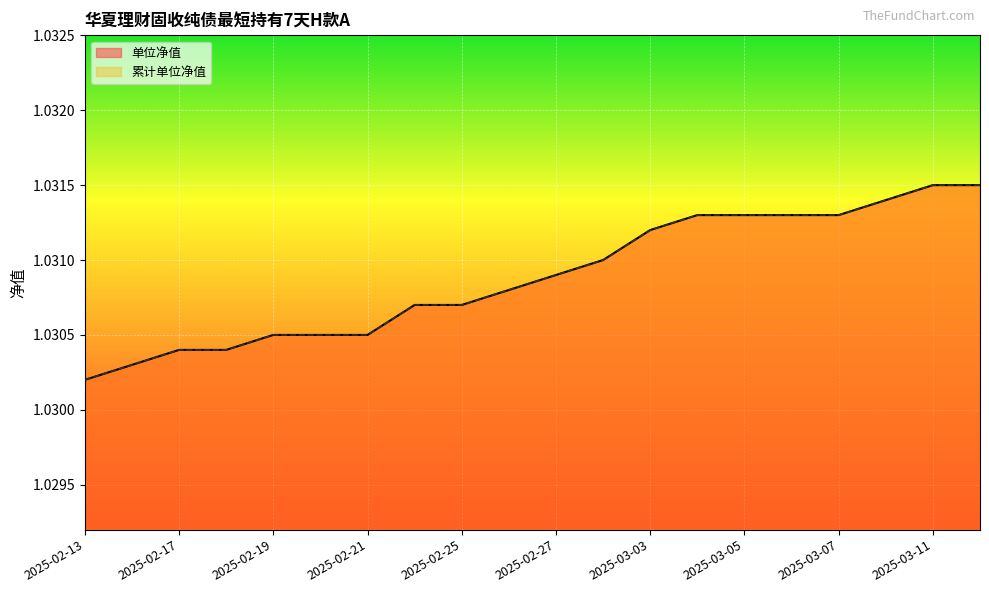

List the series in order of their peak value, lowest first.

单位净值, 累计单位净值